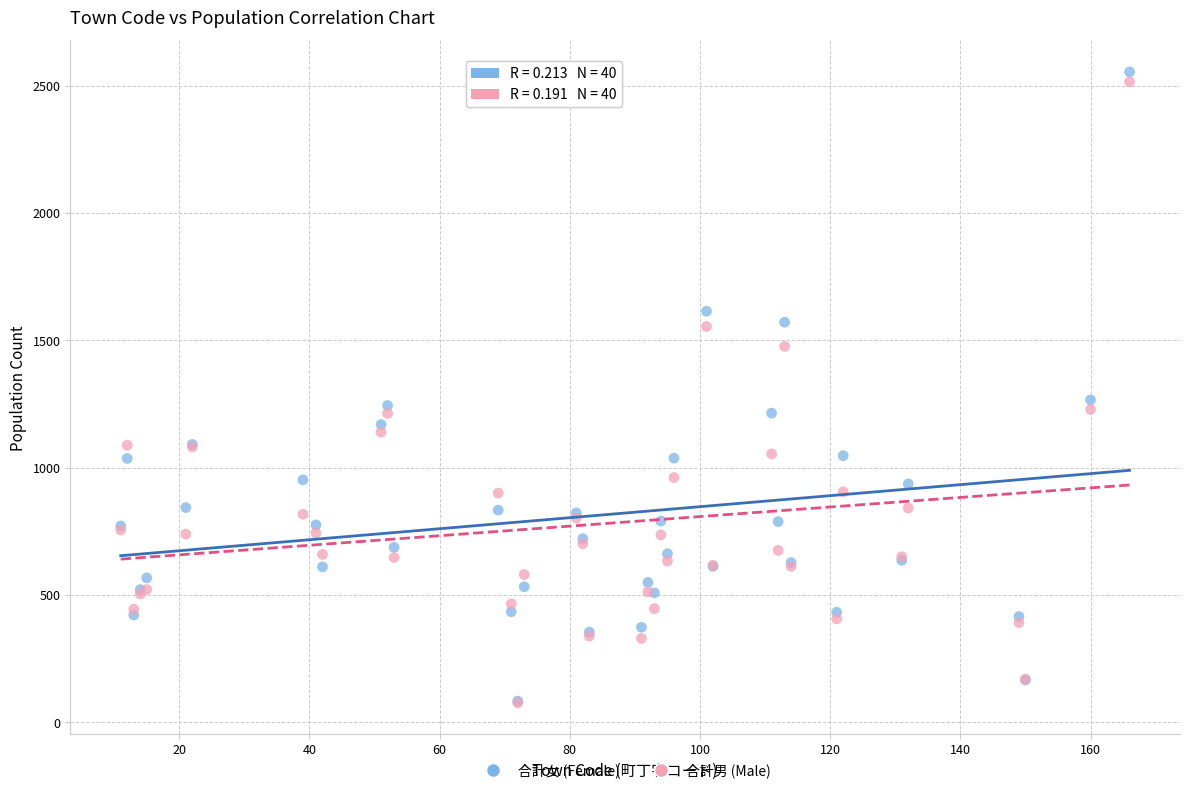

What are all the series names shown in the legend?

合計女 (Female), 合計男 (Male)